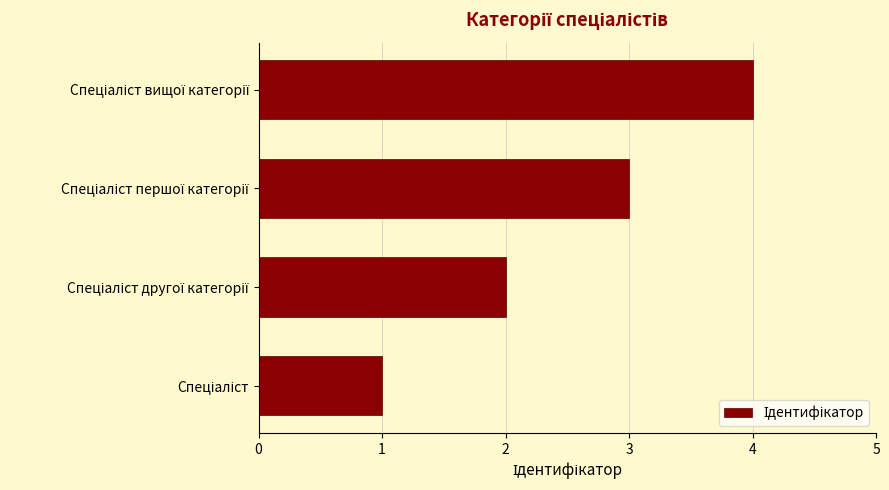

What is the sum of all values?

10